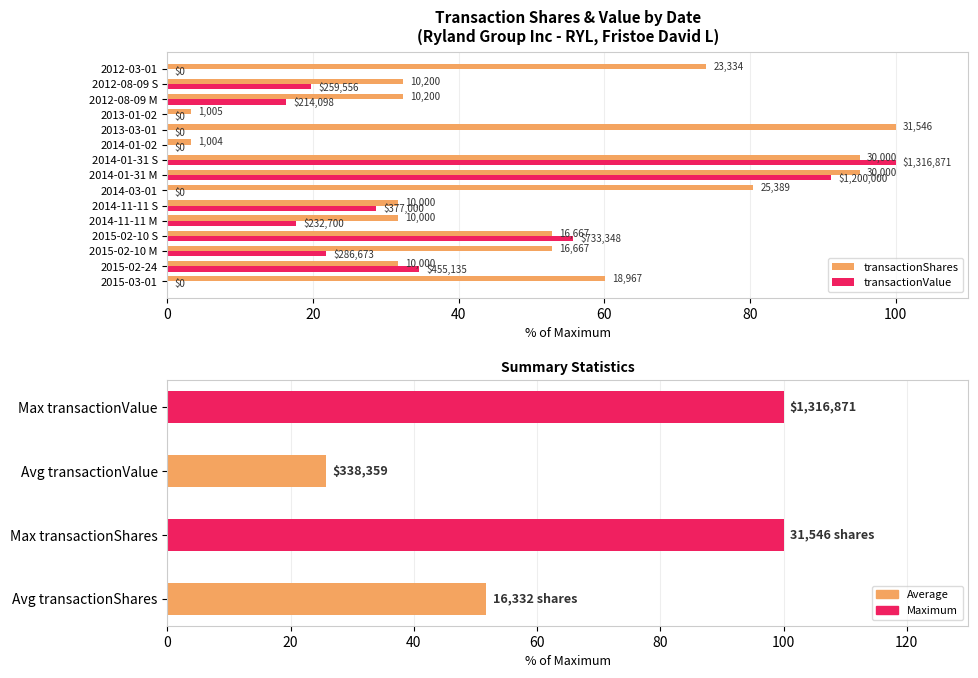

What is the value of the transactionValue bar at the 9th from the left?

100.0